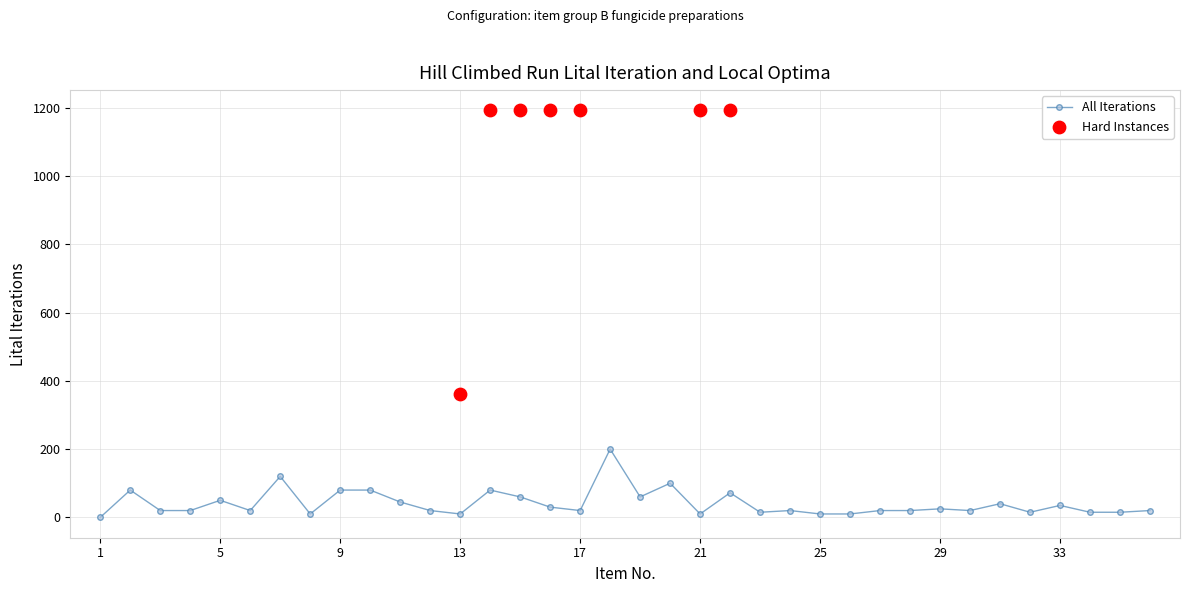

Approximately how many times larger is the value at 20 compared to 17?

5.0